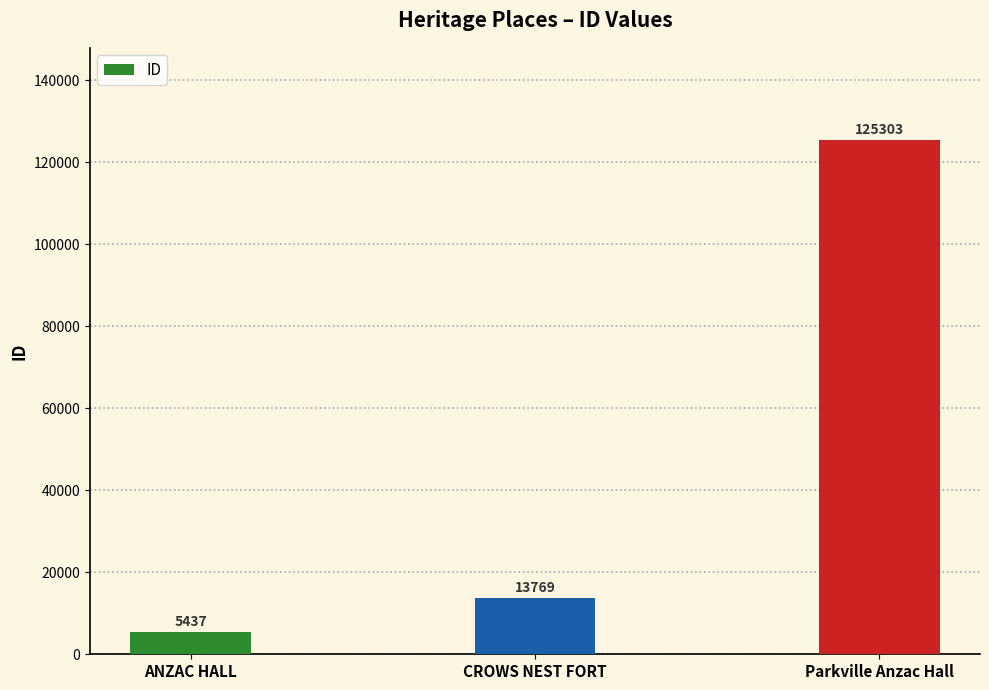

True or false: the data shows 13769 at CROWS NEST FORT.

True